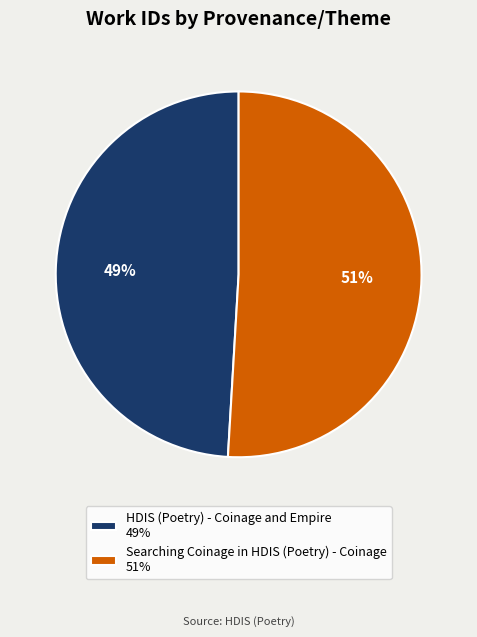

Between Searching Coinage in HDIS (Poetry) - Coinage and HDIS (Poetry) - Coinage and Empire, which is larger?

Searching Coinage in HDIS (Poetry) - Coinage